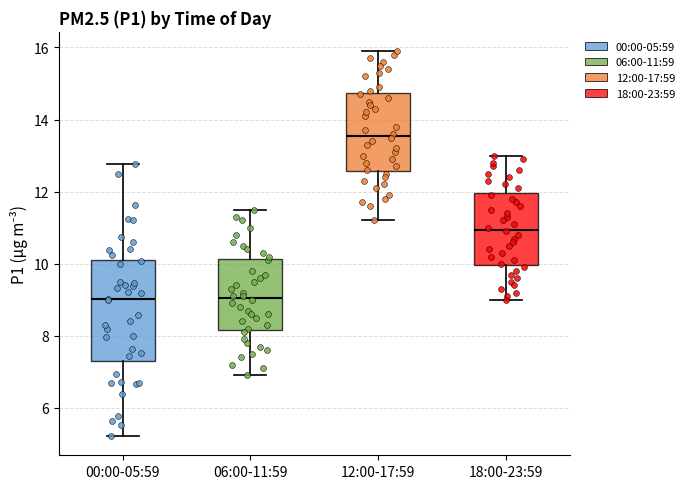

Where does the upper whisker of the box for 06:00-11:59 end on the y-axis? The values are not printed on the chart, so give them approximately, as read against the axis.

11.6